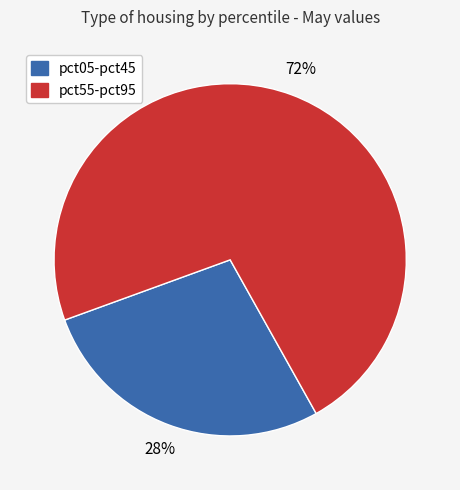

What is the largest slice in the pie chart?

pct55-pct95